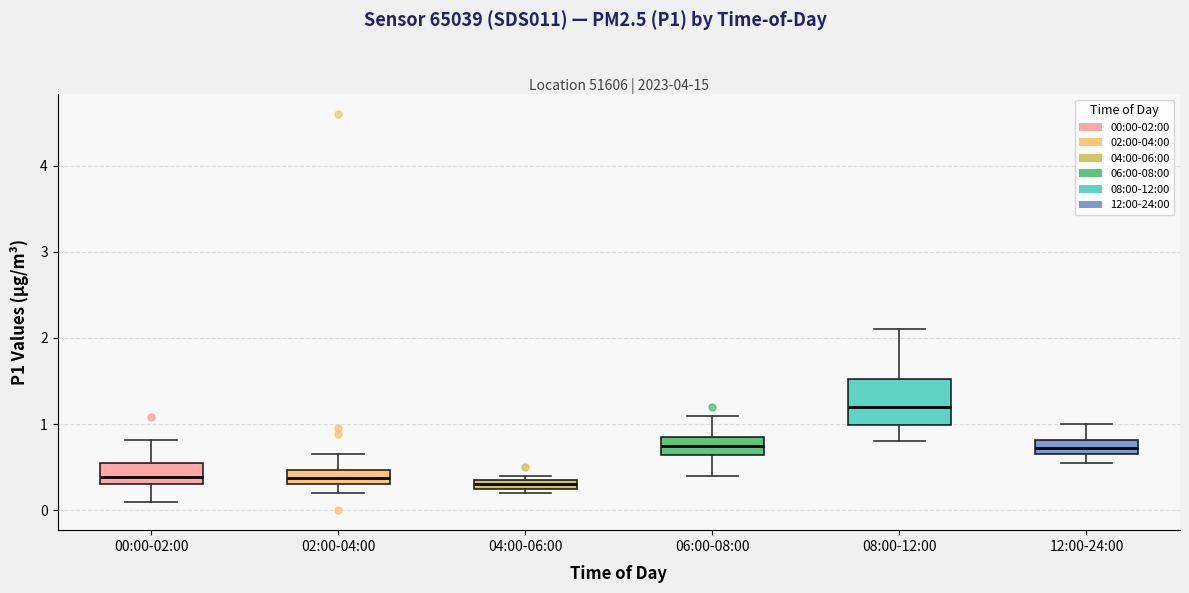

Which box is the tallest, from its lower edge to its upper edge?

08:00-12:00